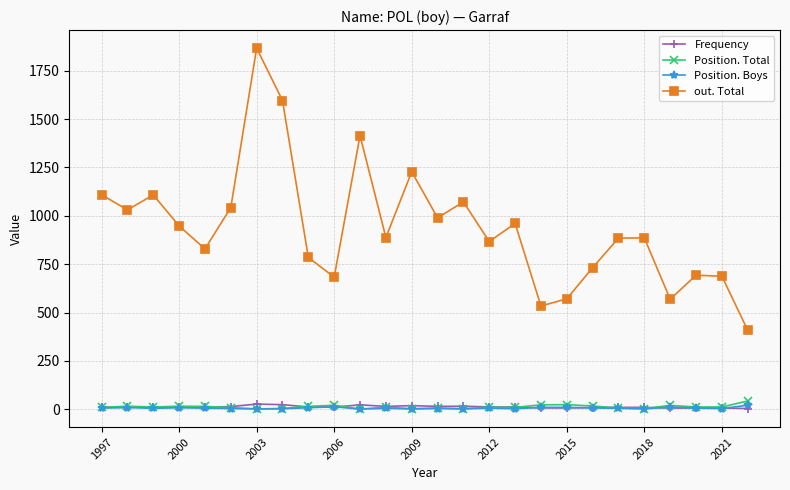

True or false: out. Total and Frequency cross at least once.

False